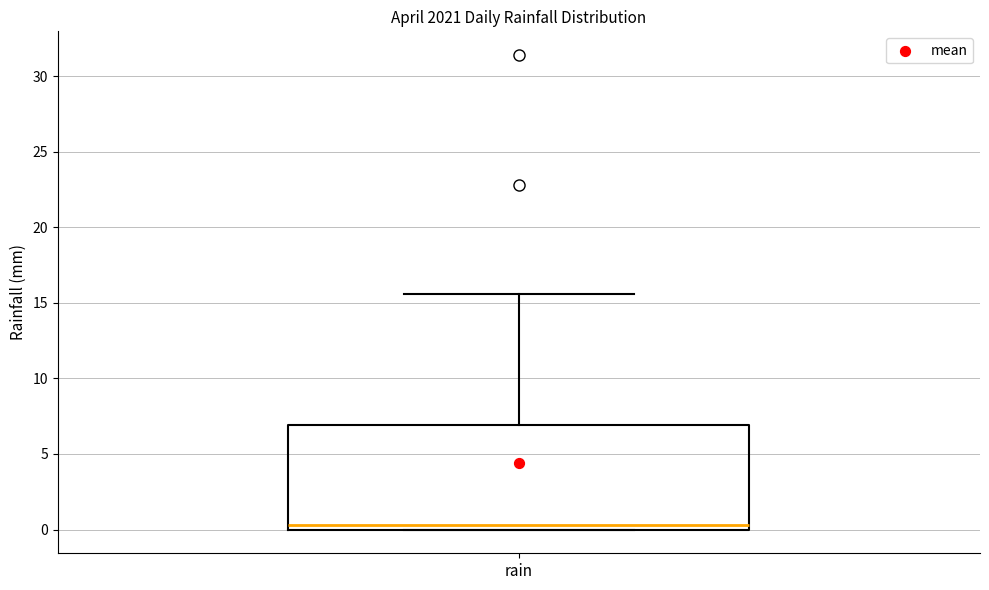

Transcribe this box plot: give where the median line is, the range the box spans, and where the two whiskers end, as read against the y-axis. The values are not printed on the chart, so give them approximately, as read against the axis.

median 0.5, box 0.0 to 7.0, whiskers 0.0 to 15.5